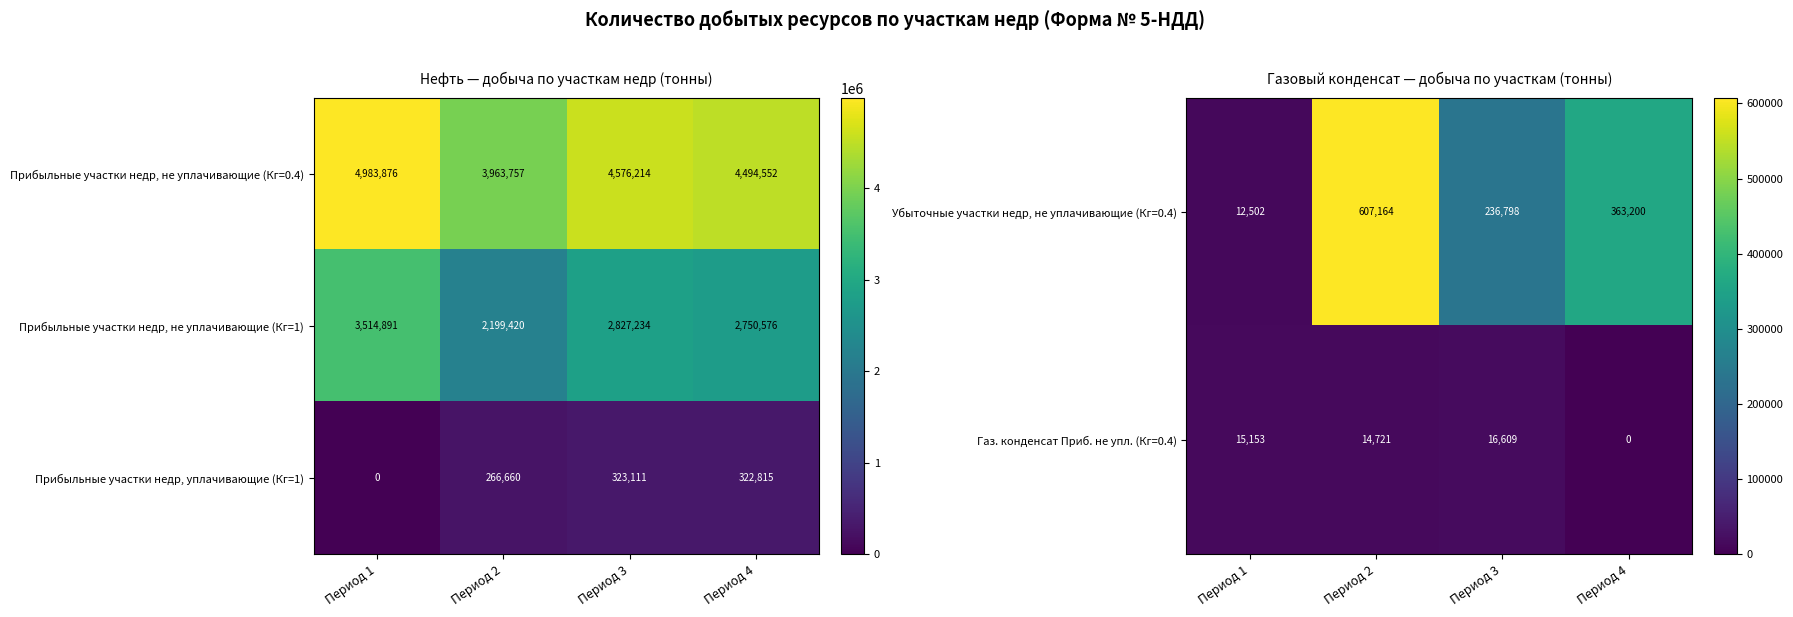

How many data points does each series have?

4